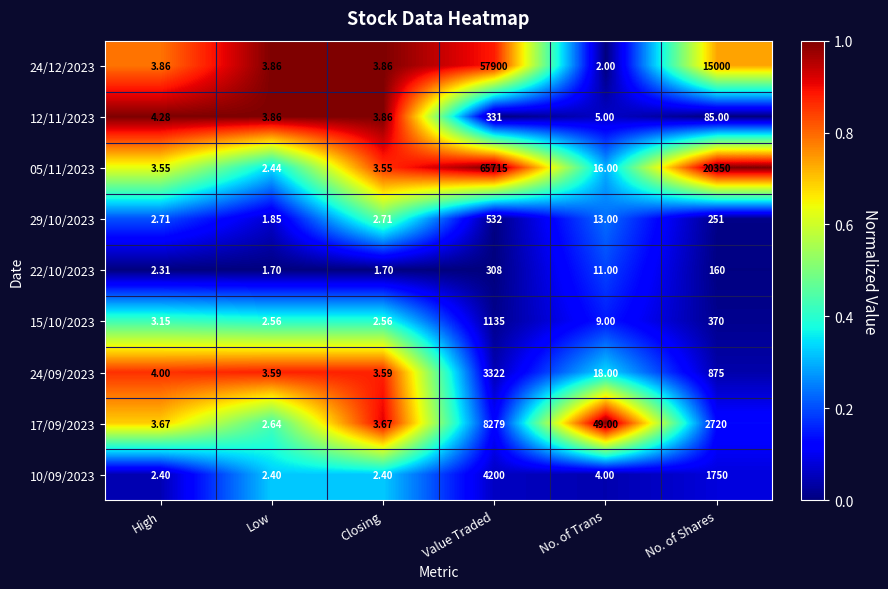

At which label is 29/10/2023 closest to 266?

No. of Shares